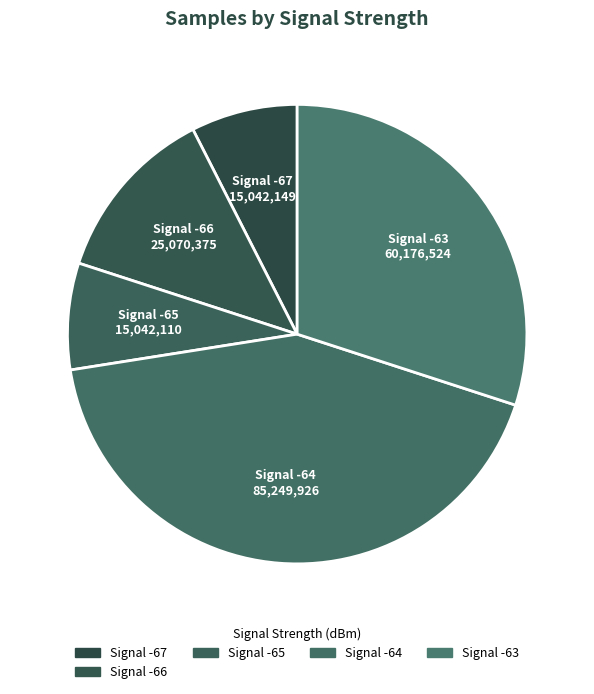

How many slices are in this pie chart?

5